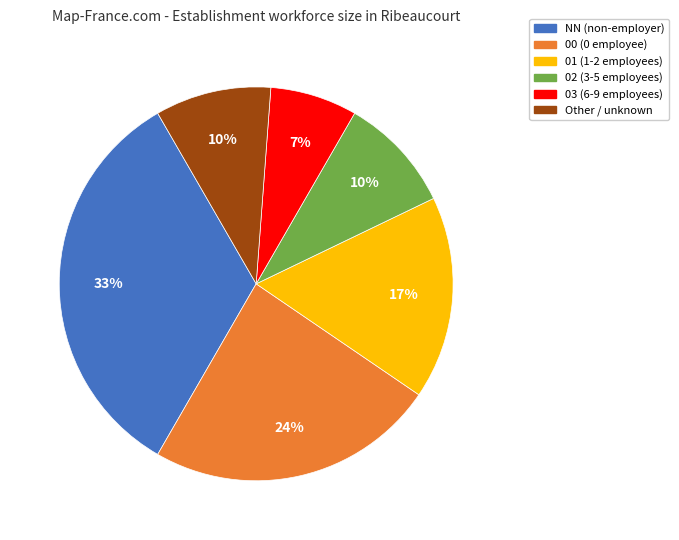

Is it true that 00 is 29% of the pie?

False